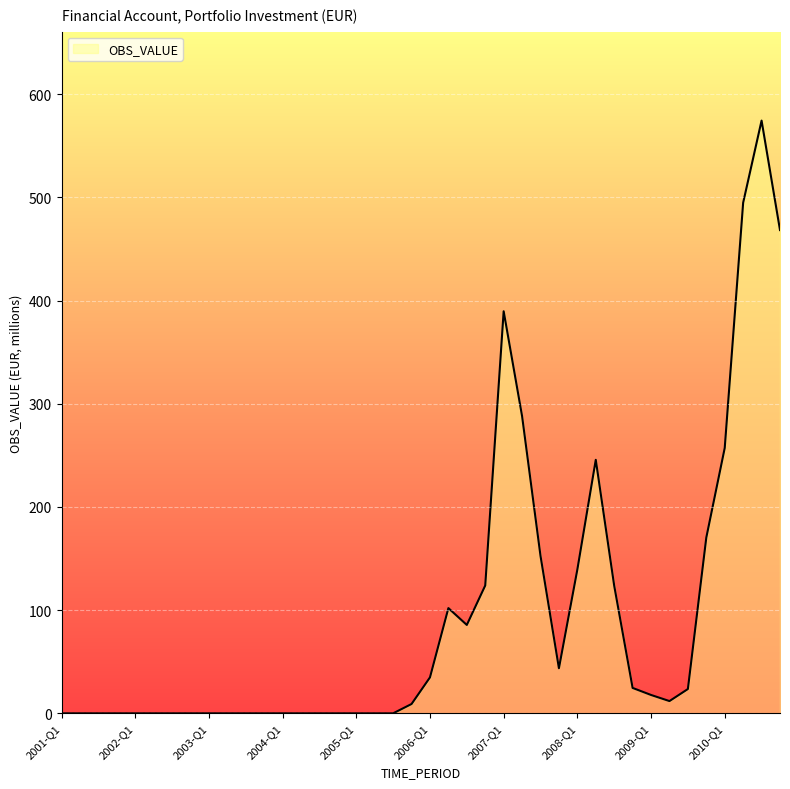

What is the greatest value displayed?

574.4